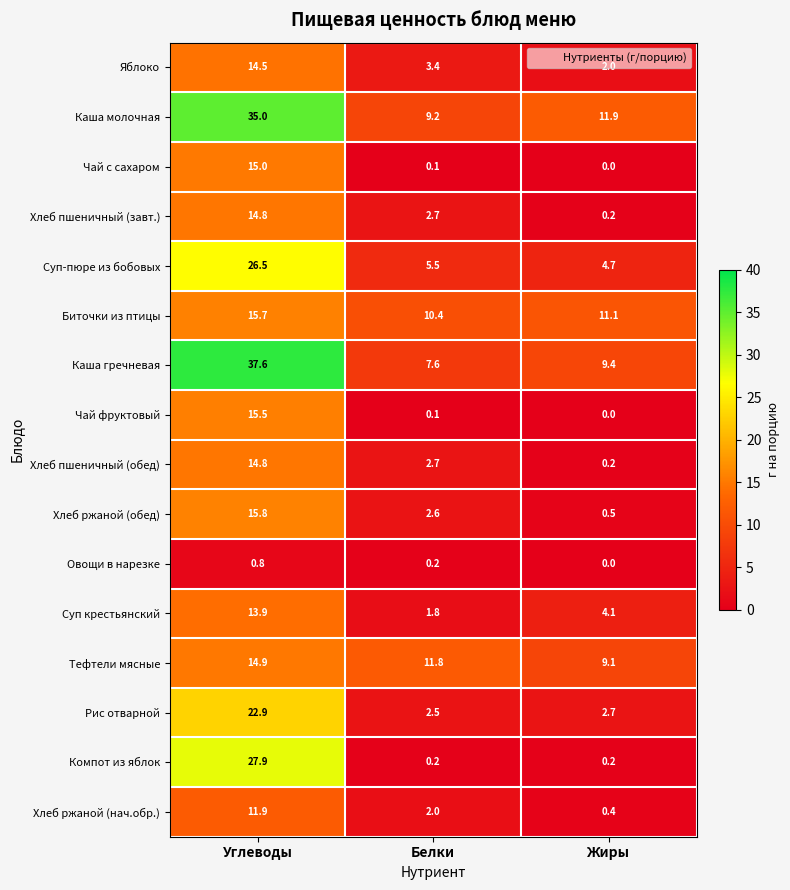

What is the lowest value of the Биточки из птицы series?

10.4